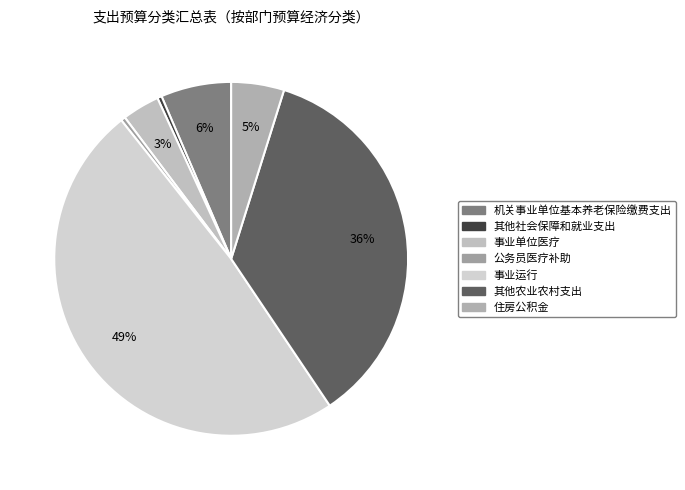

Count the number of slices in the pie.

7